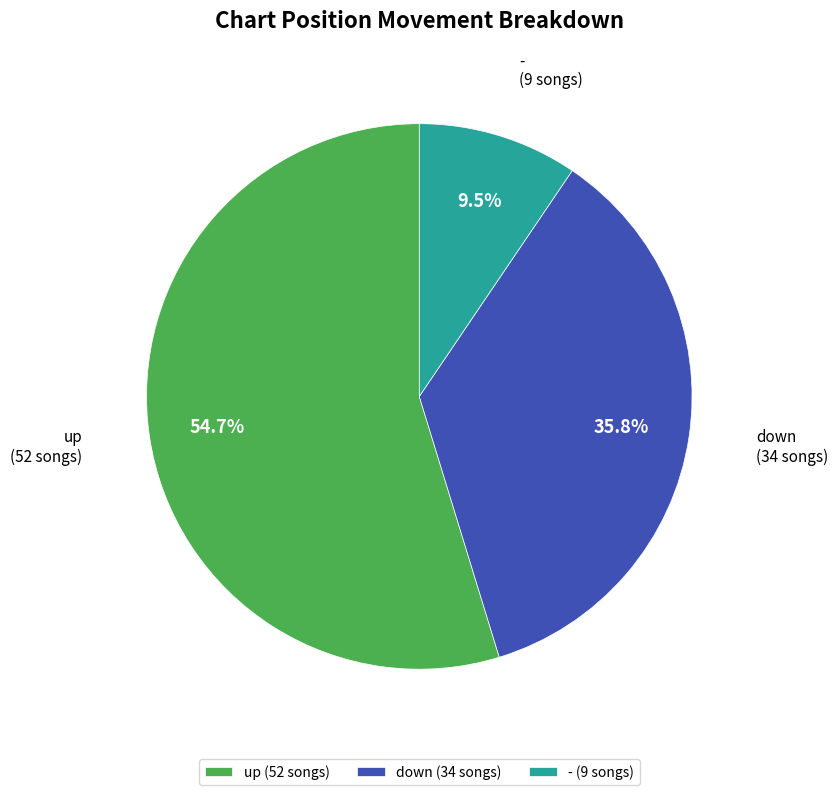

Combined, do down and up account for over 50%?

Yes